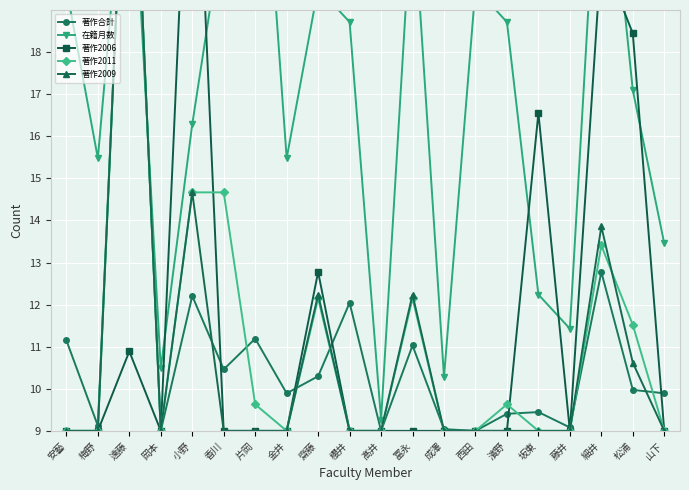

True or false: 在籍月数 and 著作2006 cross at least once.

True